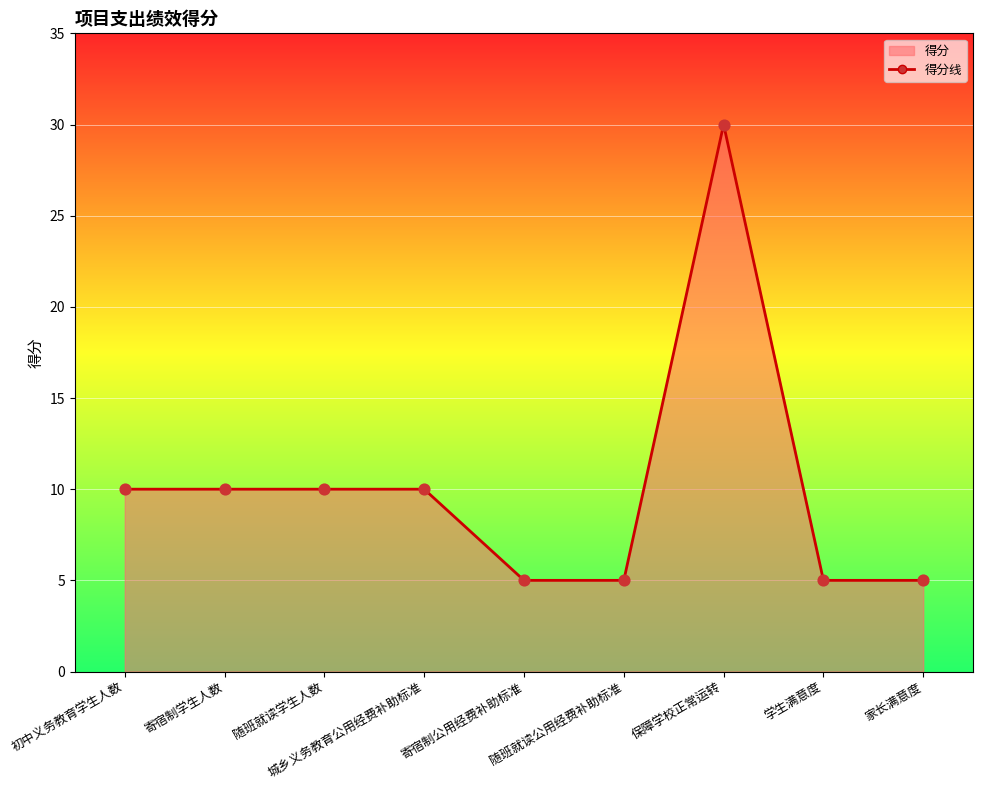

Between 初中义务教育学生人数 and 城乡义务教育公用经费补助标准, which is larger?

初中义务教育学生人数